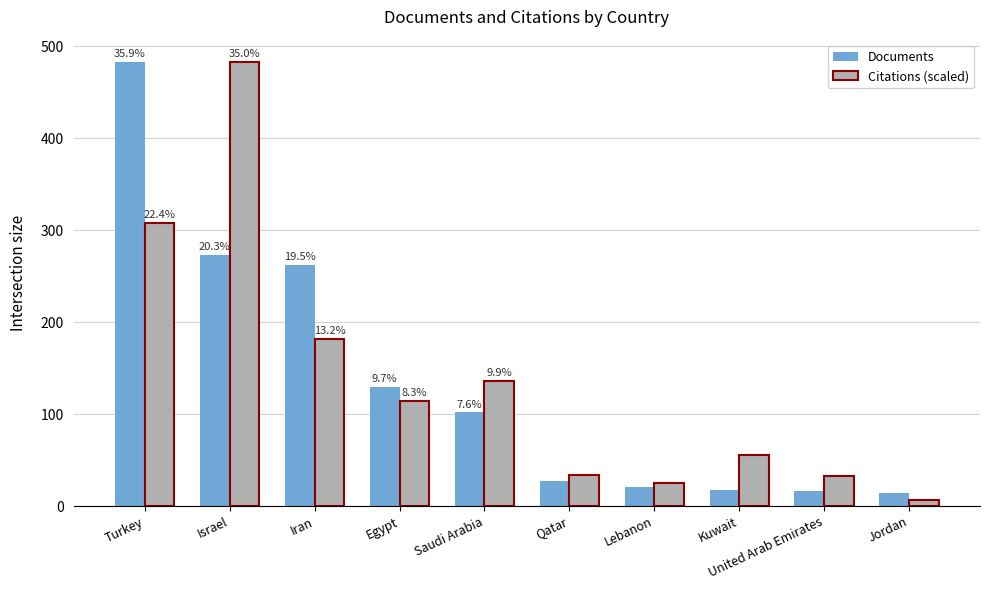

Rank the series by their maximum value, from lowest to highest.

Documents, Citations (scaled)